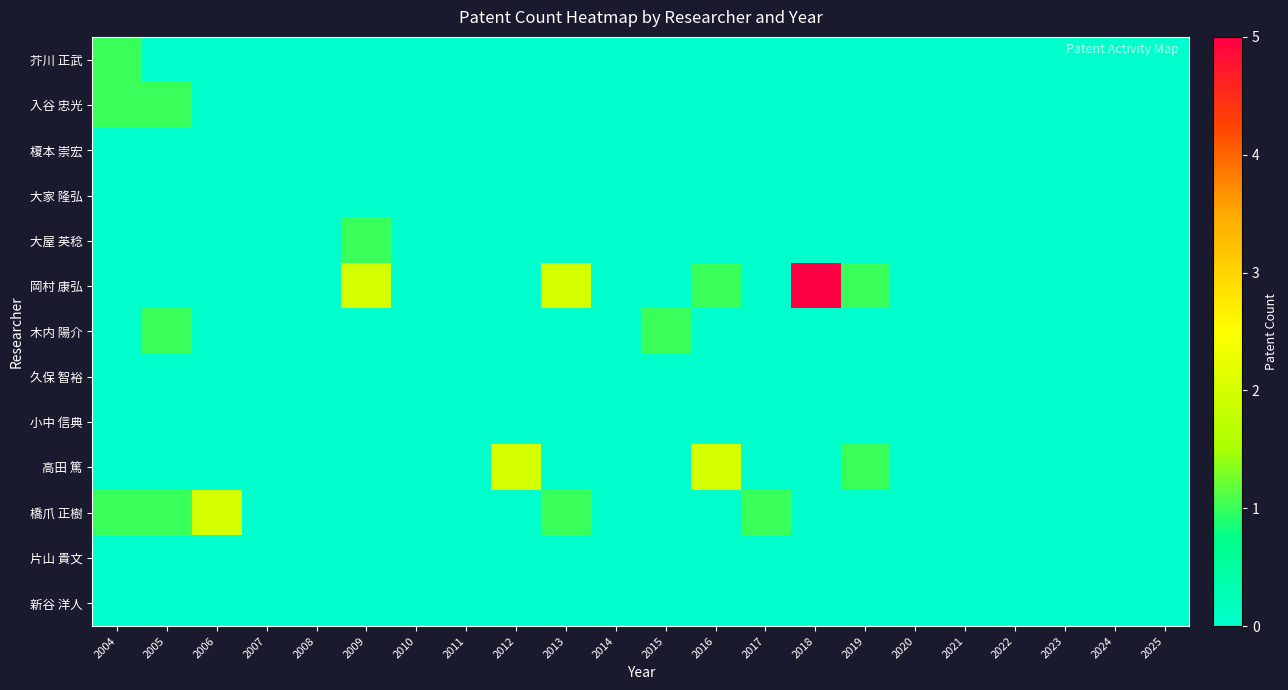

Count the number of categories in the chart.

22